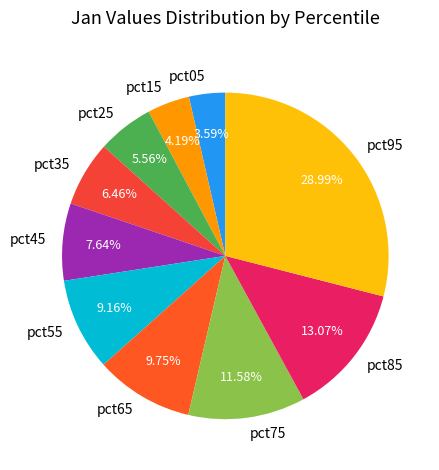

What percentage is the pct45 slice, to the nearest percent?

8%